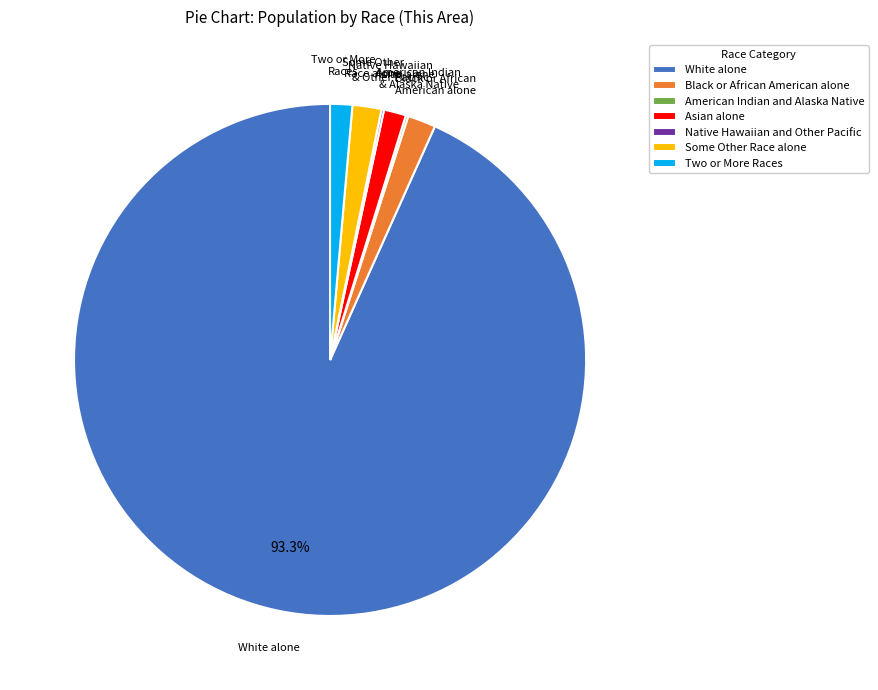

To the nearest percent, what is the average slice percentage?

14%